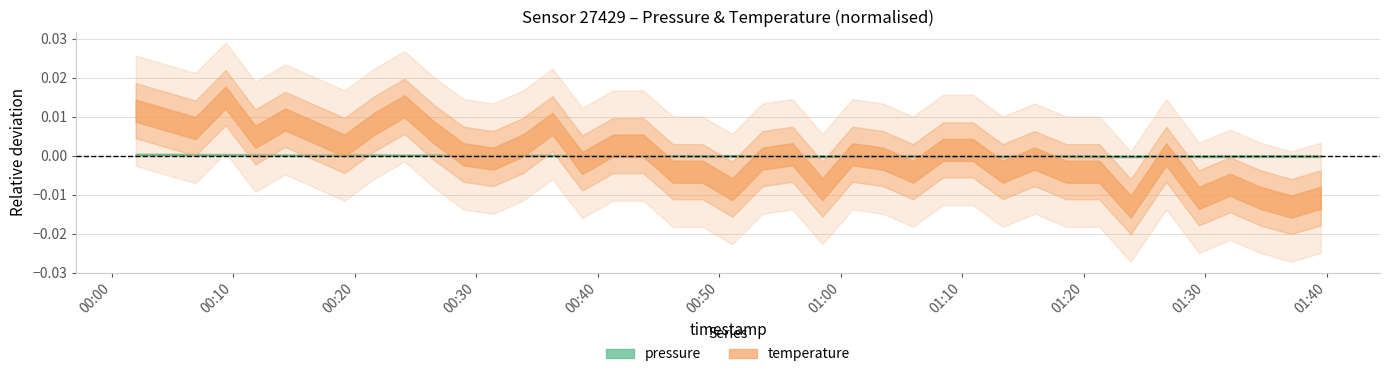

Count the number of data series in this chart.

2